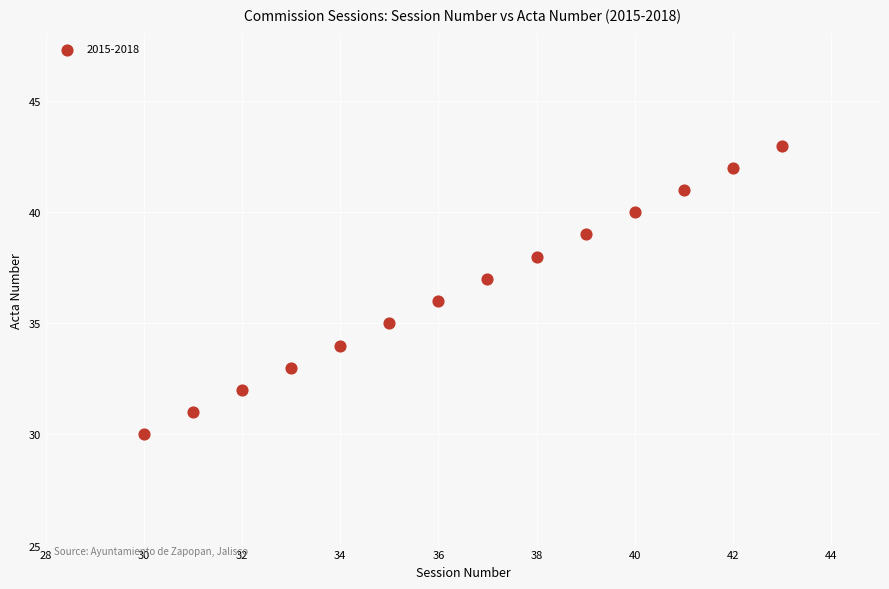

What is the range of Y values (max minus min)?

13